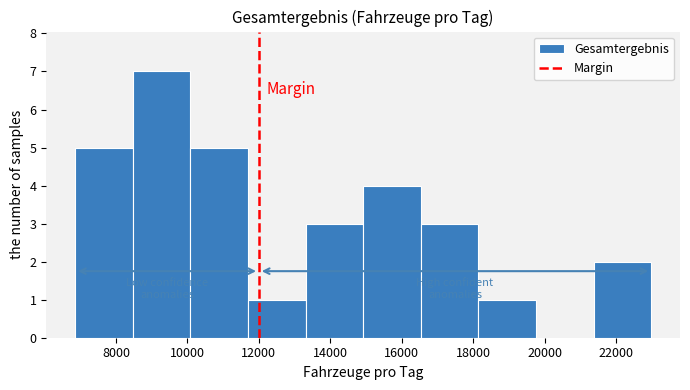

Reading left to right, transcribe this chart: for each bar, give the range it covers on the x-axis and its height. Neither the bar edges nor the heights are printed on the chart, so give them approximately, as read against the axes.

6800 to 8400: 5
8400 to 10000: 7
10000 to 11600: 5
11600 to 13400: 1
13400 to 15000: 3
15000 to 16600: 4
16600 to 18200: 3
18200 to 19800: 1
19800 to 21400: 0
21400 to 23000: 2